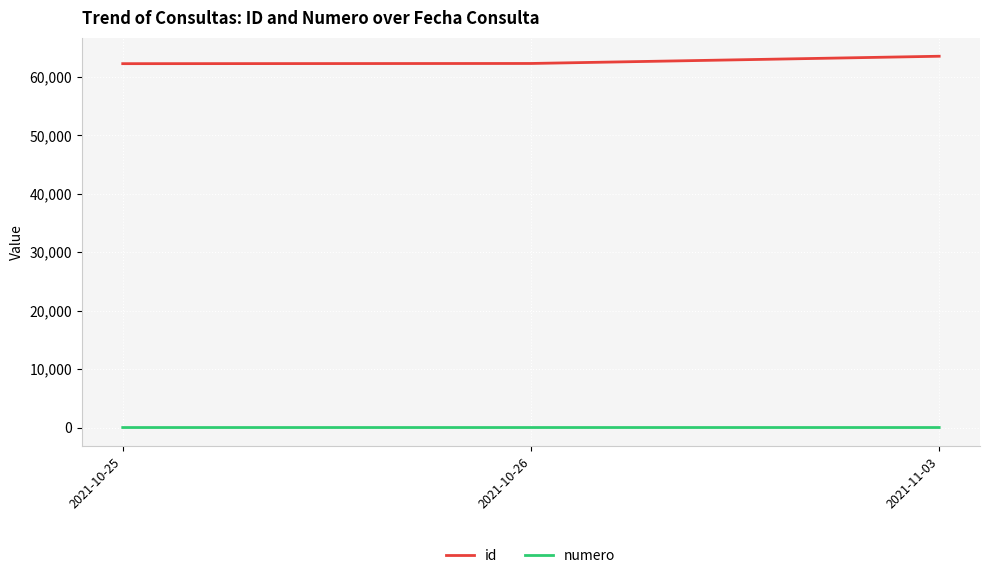

Rank the series by their average value, from highest to lowest.

id, numero